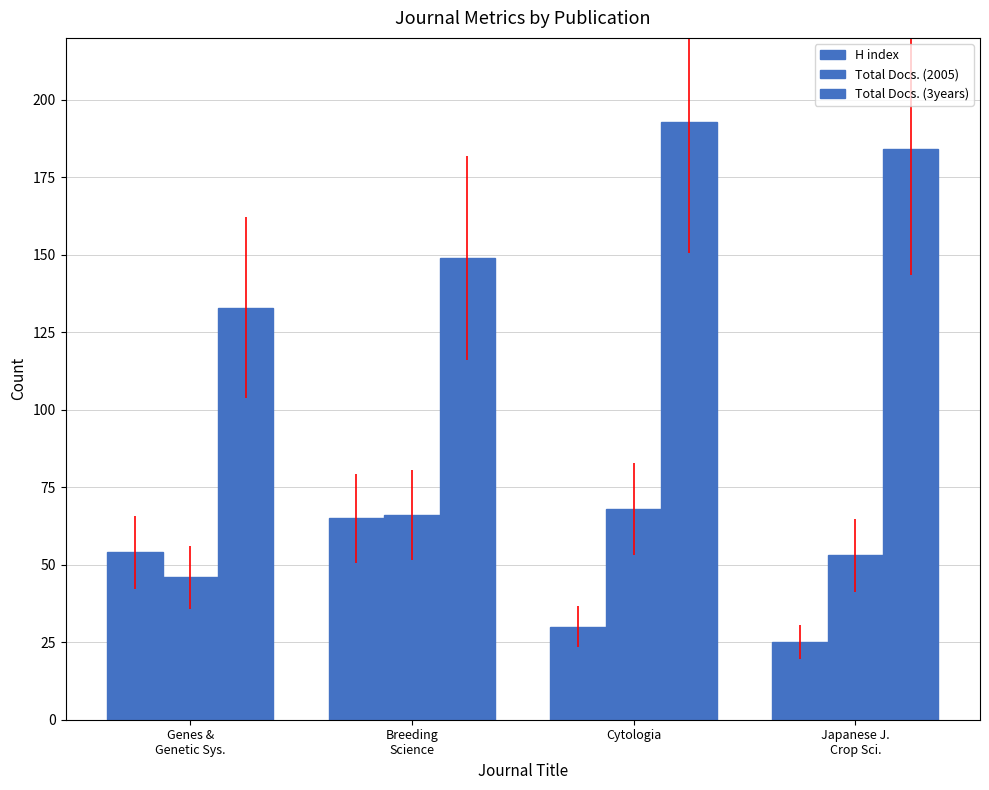

Is the value of Total Docs. (2005) at Breeding
Science greater than the value of Total Docs. (3years) at Genes &
Genetic Sys.?

No